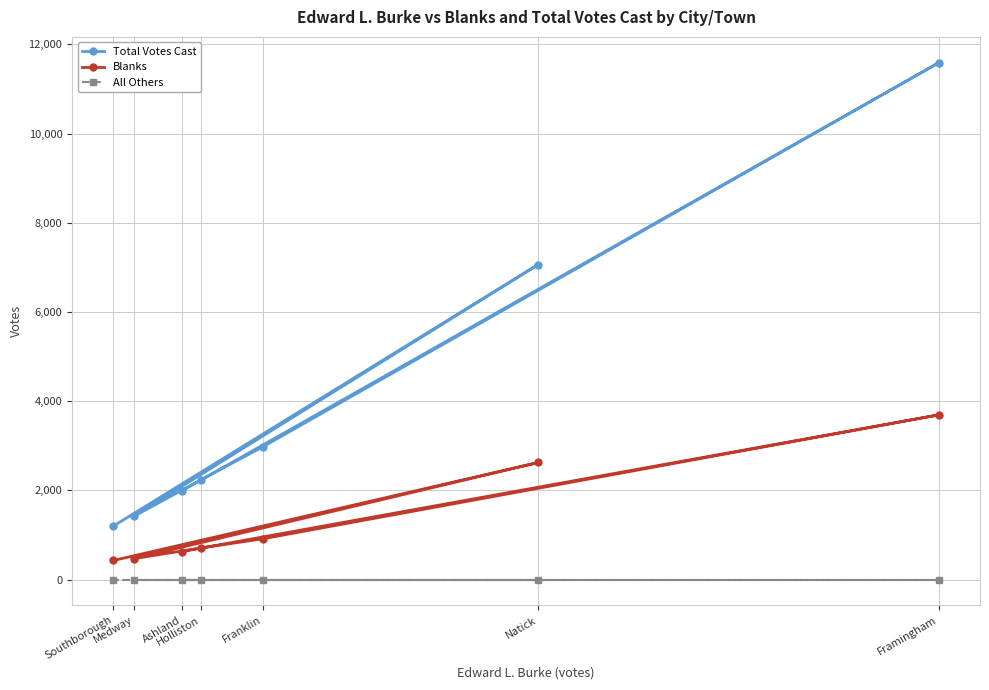

Rank the series at Framingham from lowest to highest value.

All Others, Blanks, Total Votes Cast